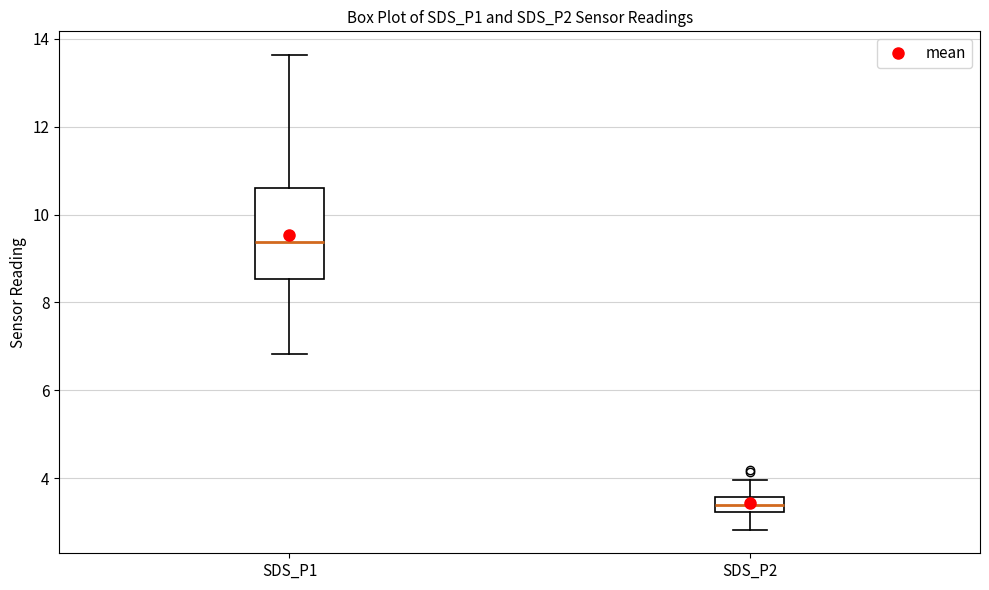

Where does the median line of the box for SDS_P2 sit on the y-axis? The values are not printed on the chart, so give them approximately, as read against the axis.

3.4